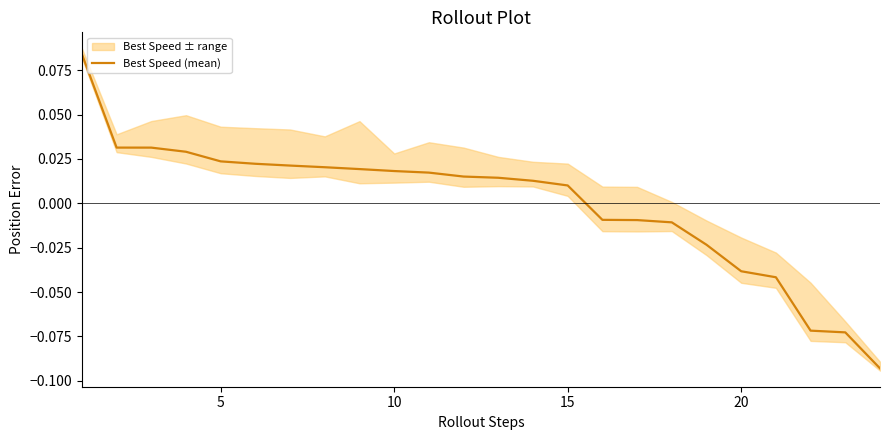

How many series are shown in this chart?

1